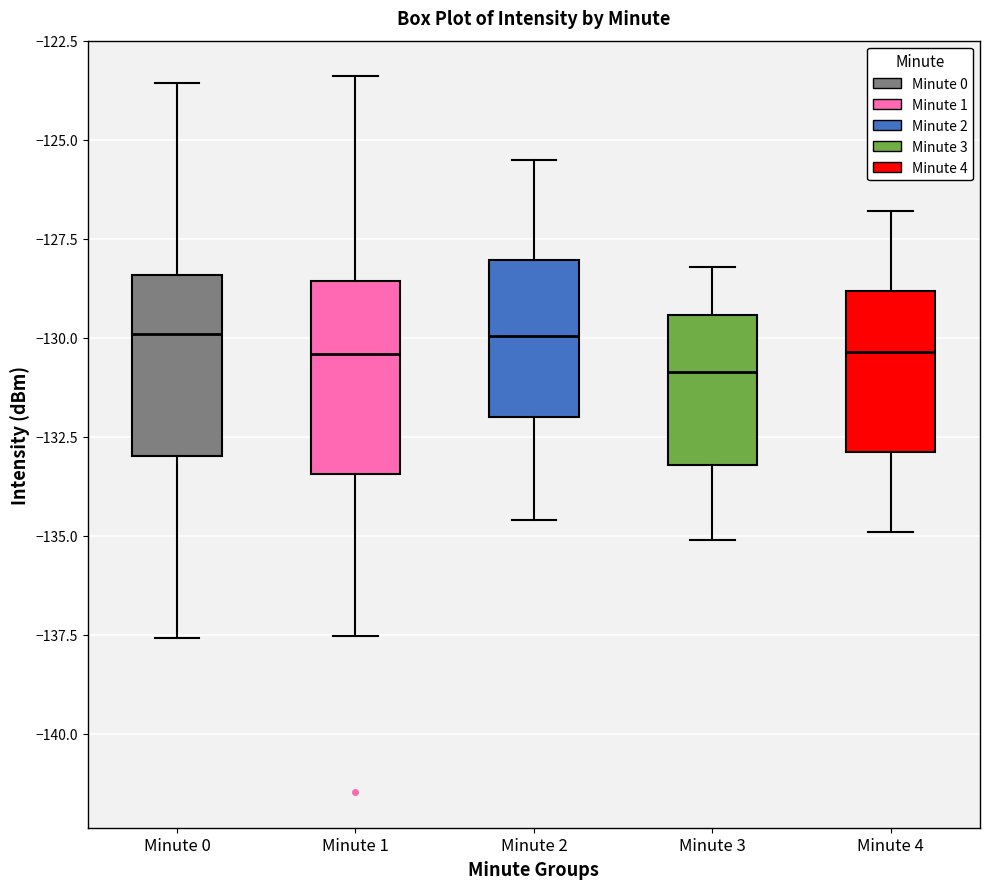

Reading left to right, read every box against the y-axis: the position of its median line, the range the box covers, and the ends of its whiskers. The values are not printed on the chart, so give them approximately, as read against the axis.

Minute 0: median -130.0, box -133.0 to -128.5, whiskers -137.5 to -123.5
Minute 1: median -130.5, box -133.5 to -128.5, whiskers -137.5 to -123.5
Minute 2: median -130.0, box -132.0 to -128.0, whiskers -134.5 to -125.5
Minute 3: median -131.0, box -133.0 to -129.5, whiskers -135.0 to -128.0
Minute 4: median -130.5, box -133.0 to -129.0, whiskers -135.0 to -127.0